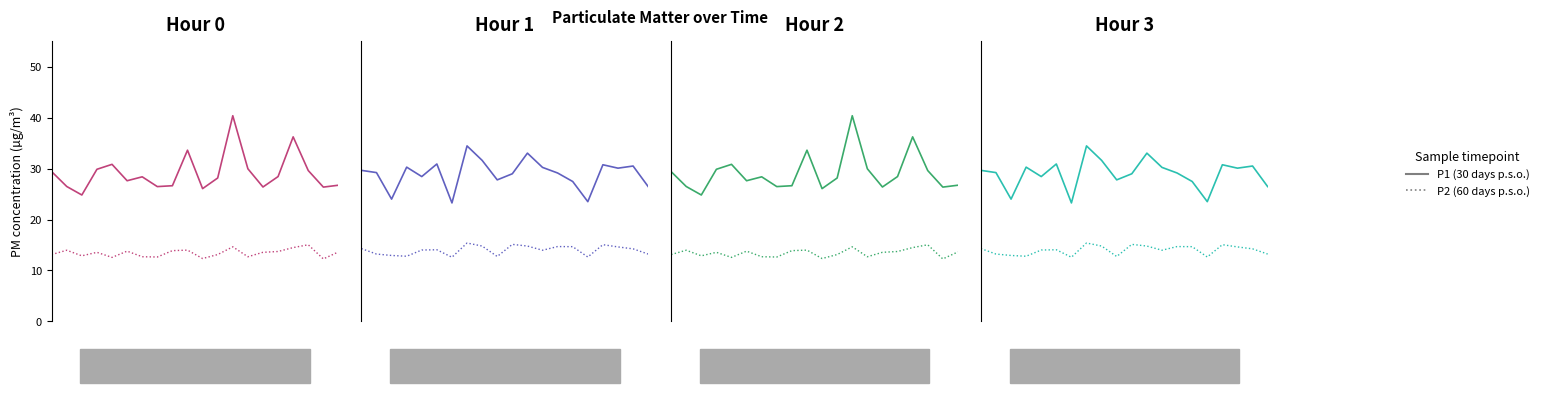

What are all the series names shown in the legend?

P1 (30 days p.s.o.), P2 (60 days p.s.o.)